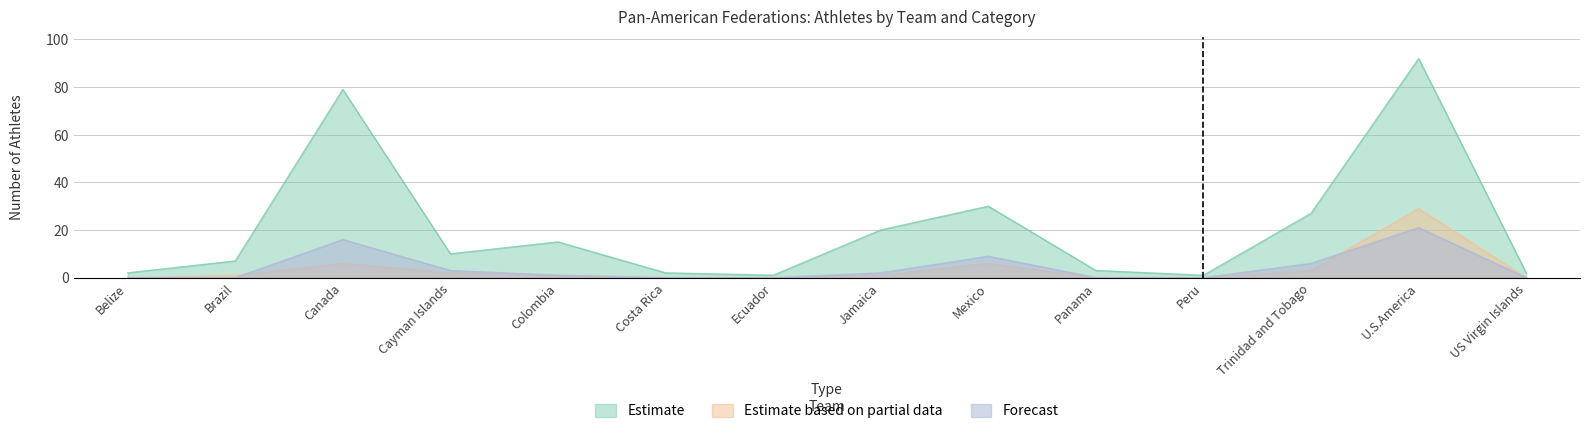

Rank the series at Costa Rica from lowest to highest value.

SJ, J, TOTAL